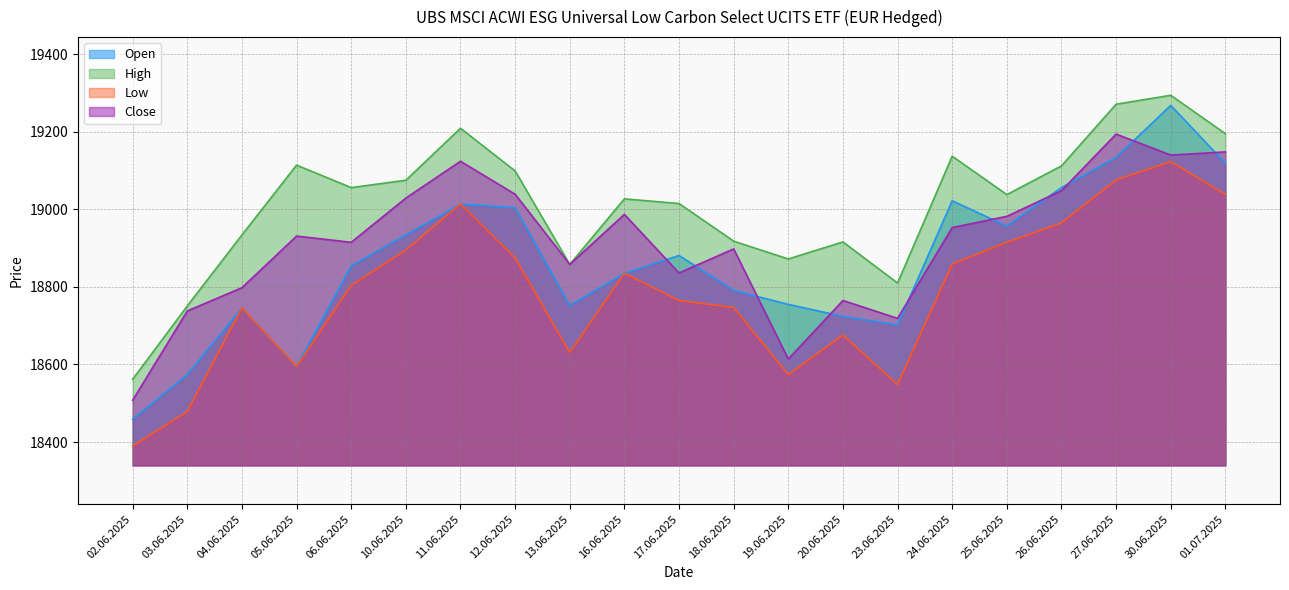

True or false: Open and Close intersect in this chart.

True